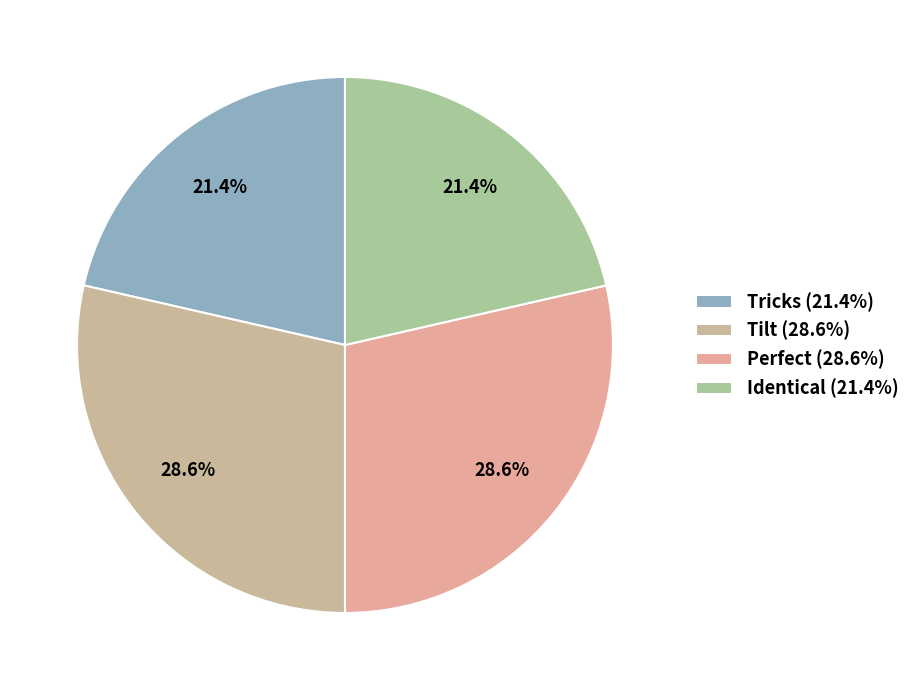

How many slices are in this pie chart?

4